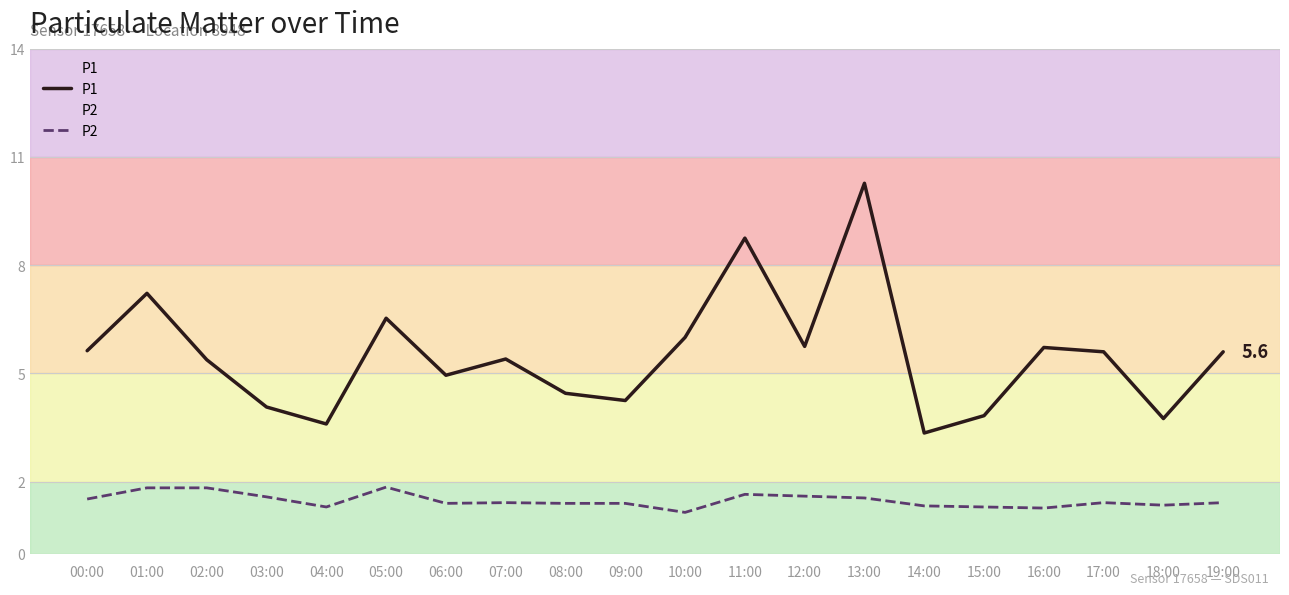

What is the lowest value of the P1 series?

3.4